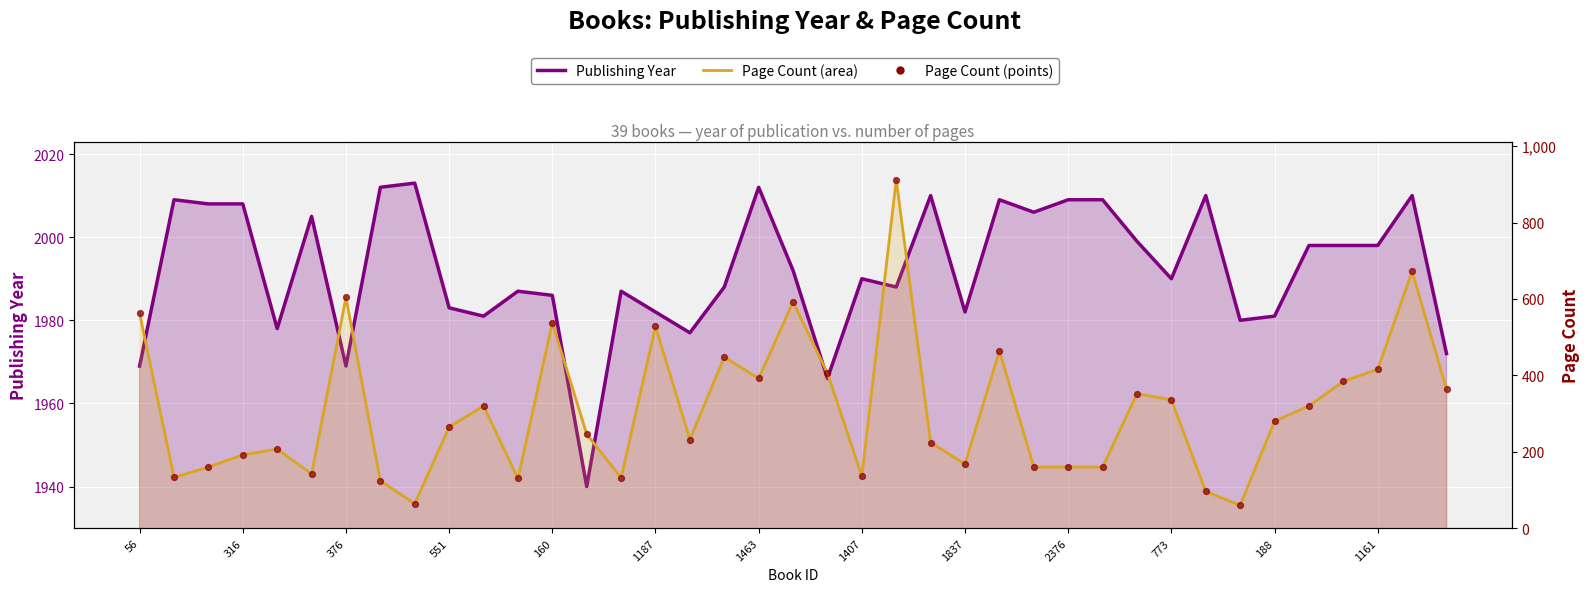

Which series contains the highest Y value?

Publishing Year